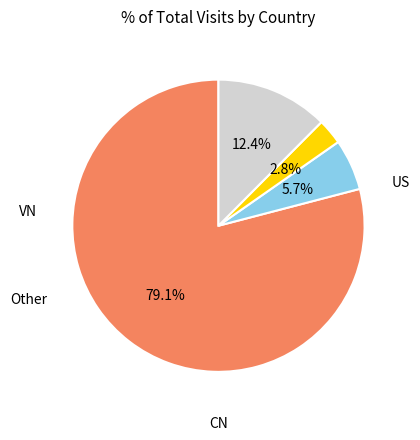

How many segments does this pie chart have?

4